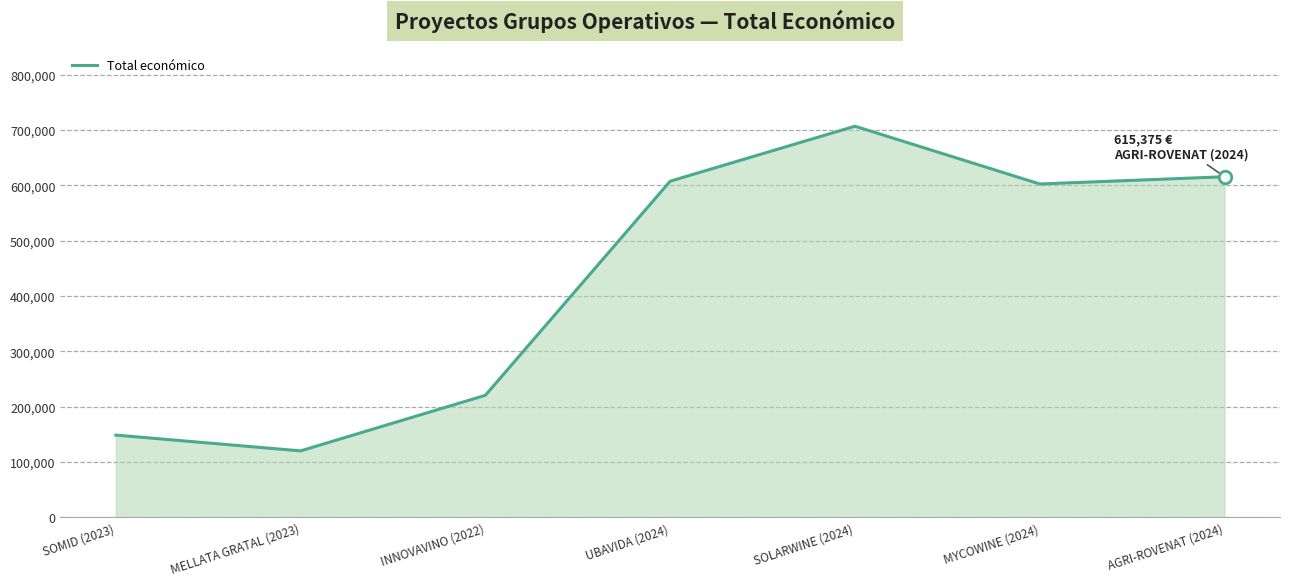

Which has a higher value, INNOVAVINO (2022) or UBAVIDA (2024)?

UBAVIDA (2024)